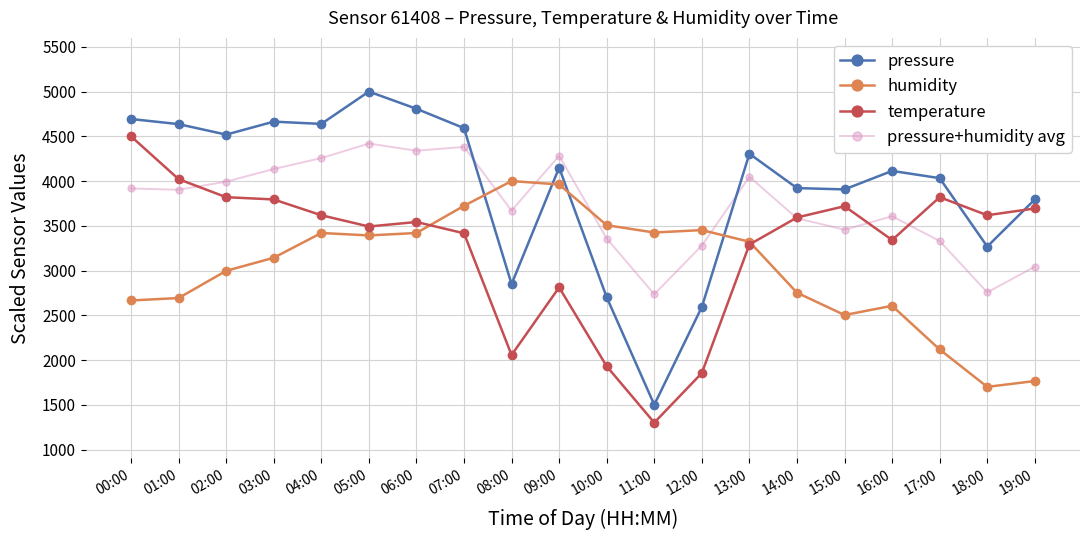

How many intersections are there between humidity and temperature?

2